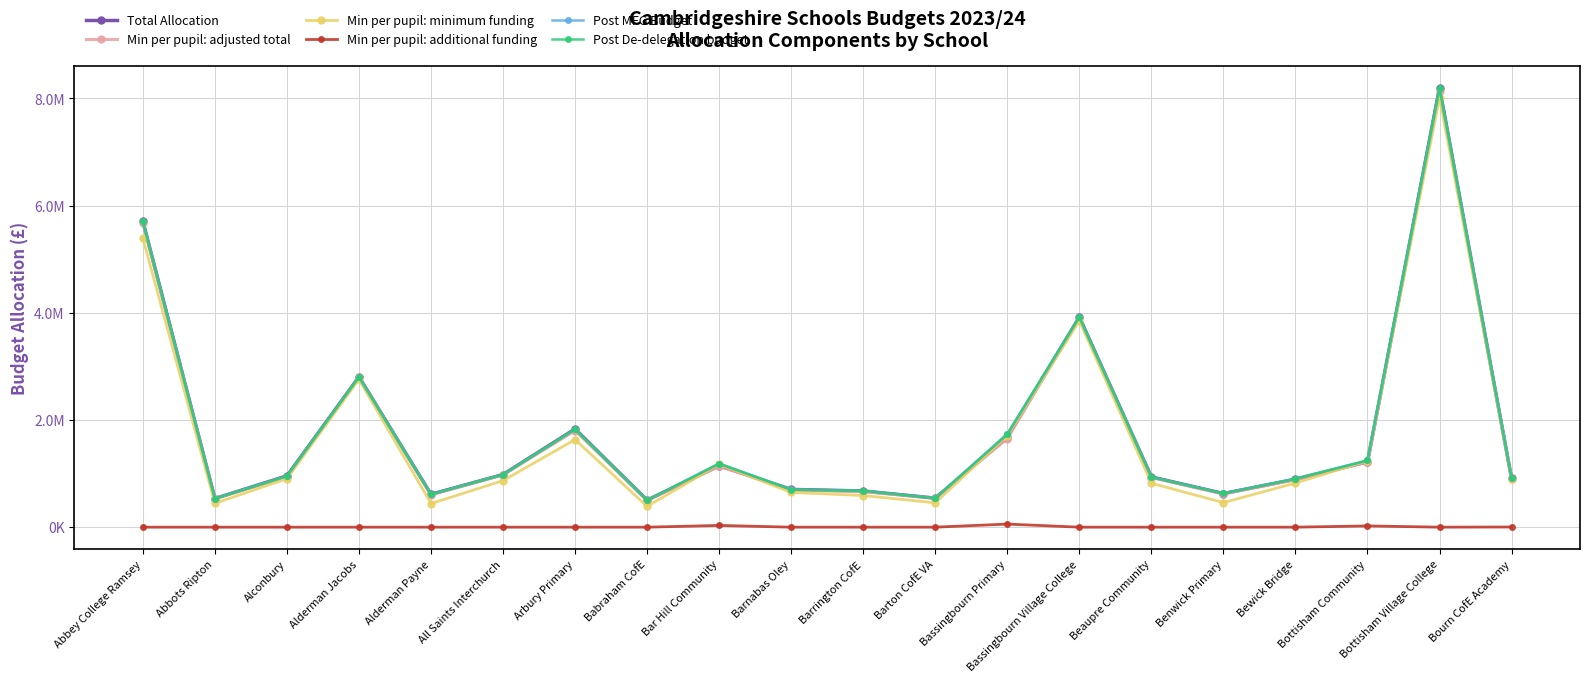

What is the sum of all Post MFG Budget values?

35531116.5